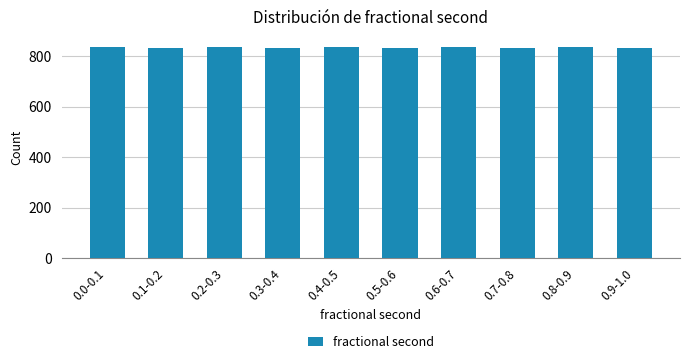

The value at 0.1-0.2 is 833. True or false?

True